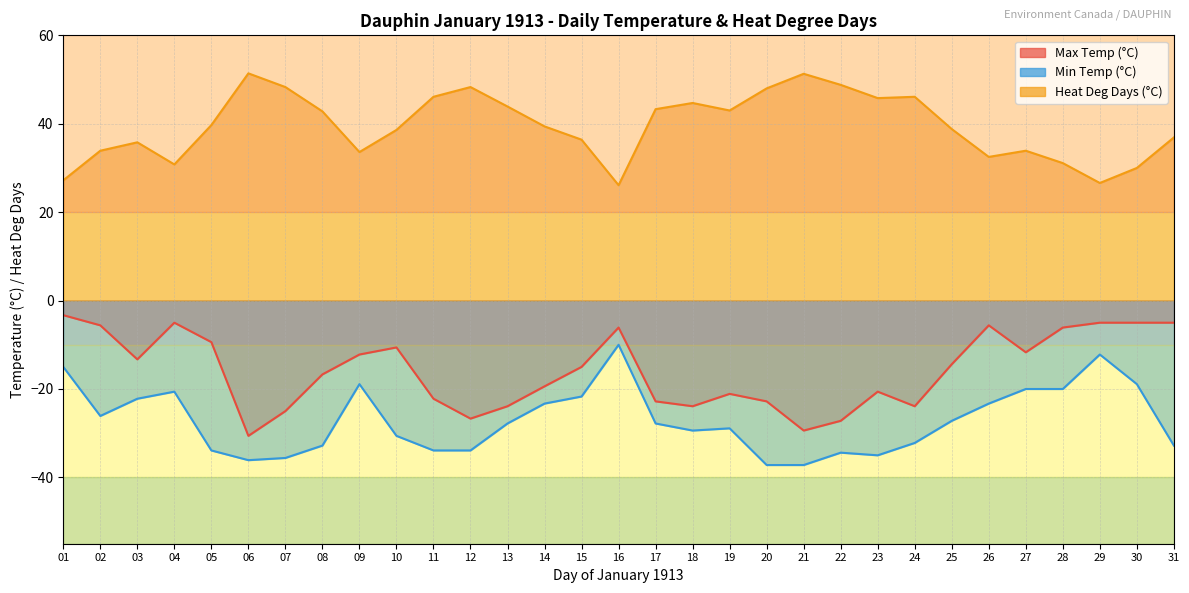

Which series has the largest range (max minus min)?

Max Temp (°C)